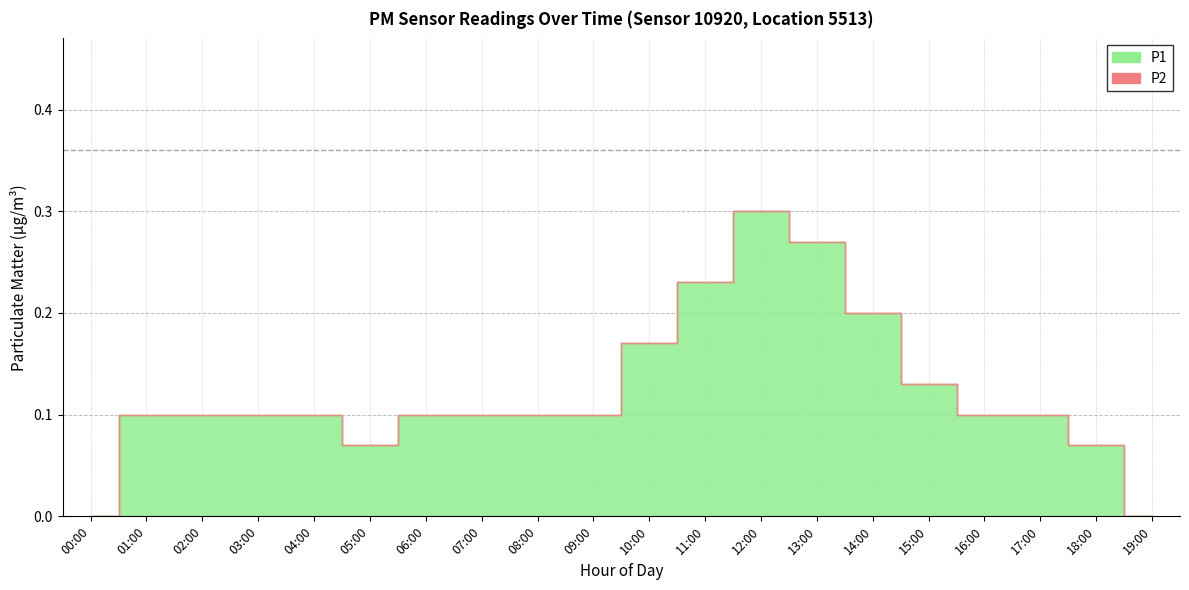

What is the label of the 15th point from the left?

14:00